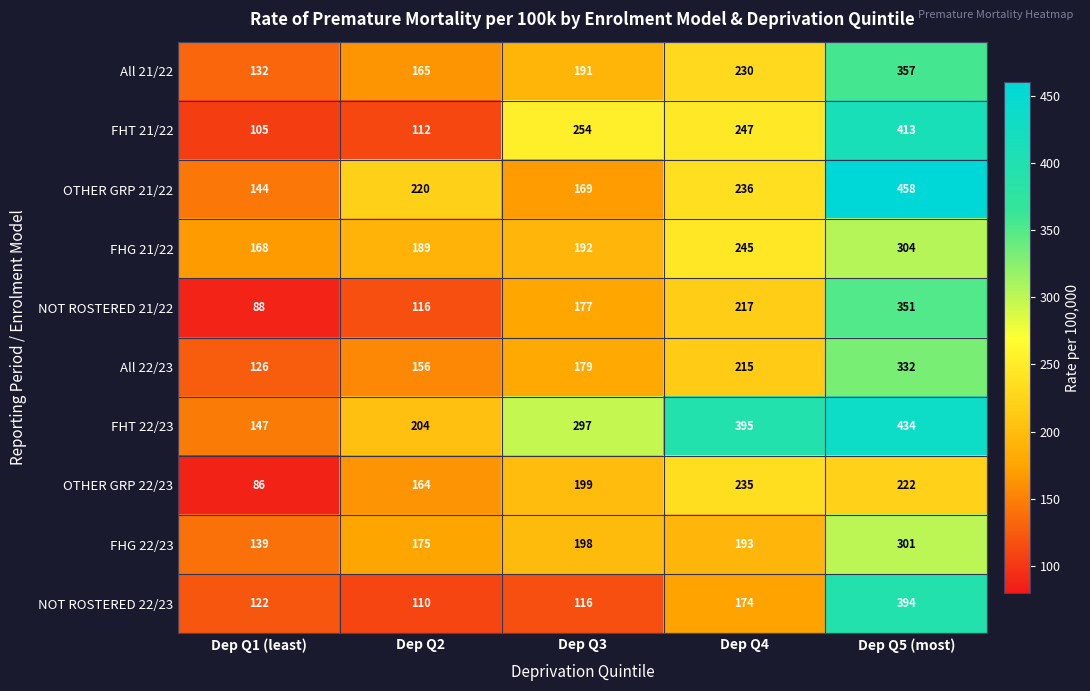

How many values in the OTHER GRP 22/23 series are below 199?

2